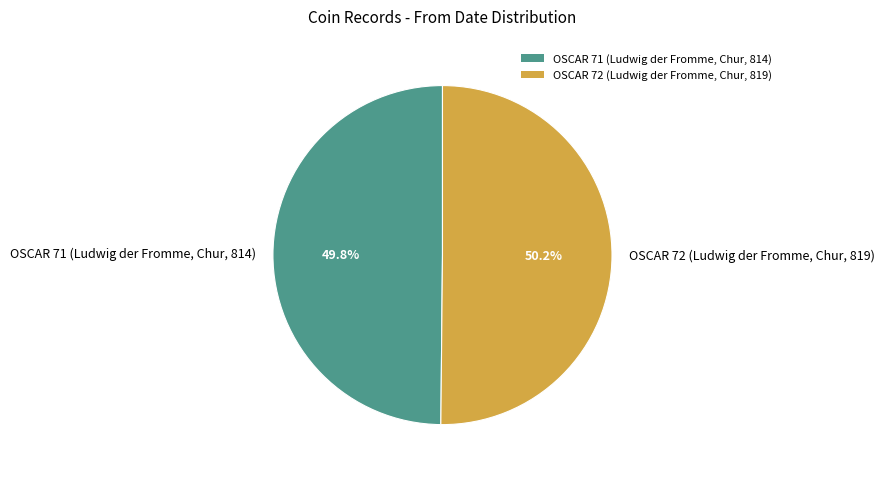

Does any single category account for the majority?

Yes